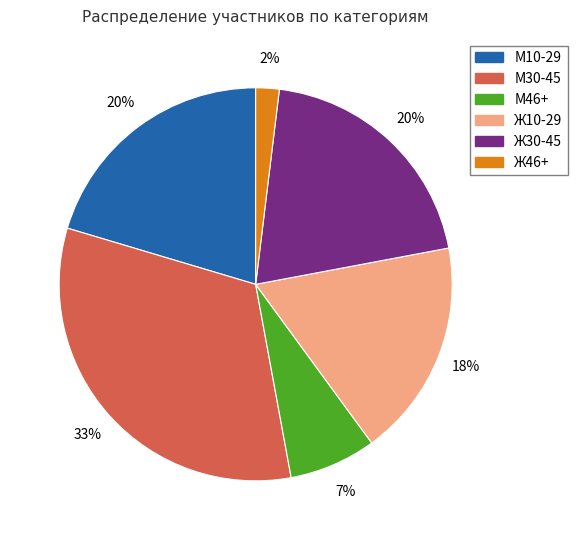

Between М10-29 and М30-45, which is larger?

М30-45